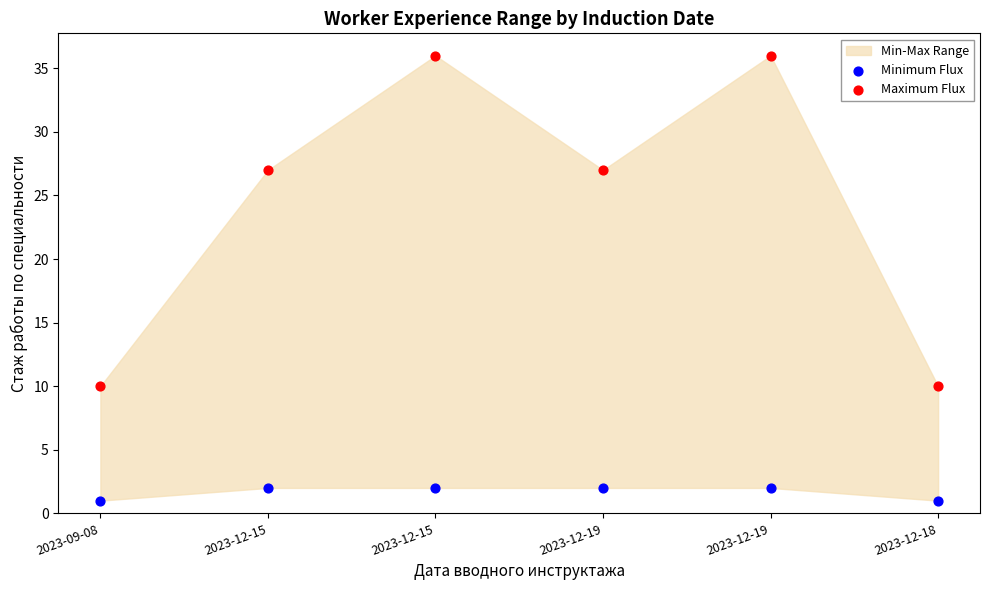

Which series contains the lowest Y value?

Minimum Flux